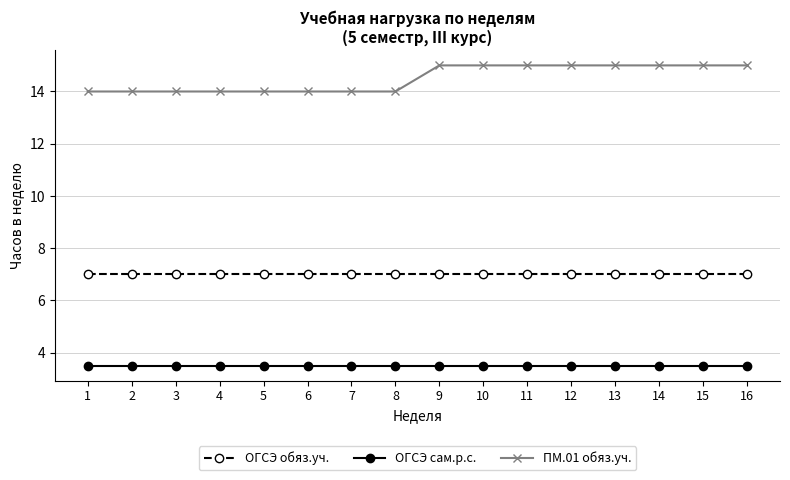

What is the minimum value shown in the chart?

3.5